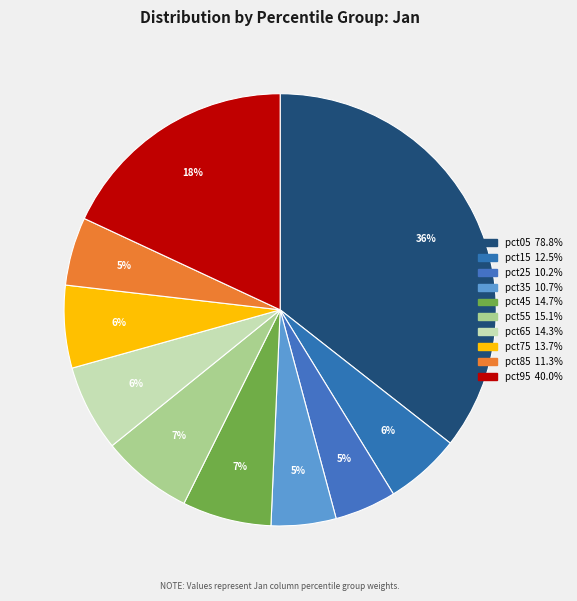

To the nearest percent, what percentage of the pie is pct95?

18%